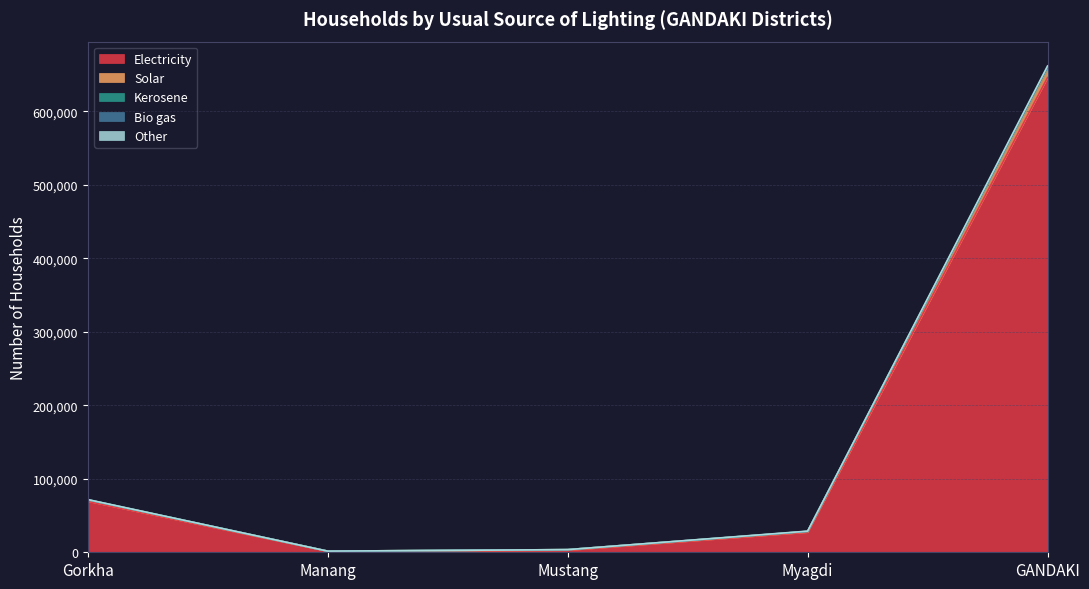

The Electricity series shows 69370 at Gorkha. True or false?

True